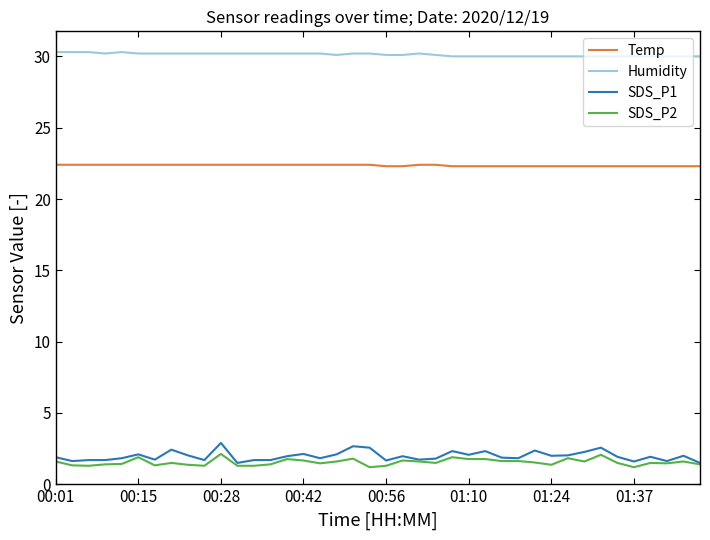

What is the smallest value displayed?

1.2